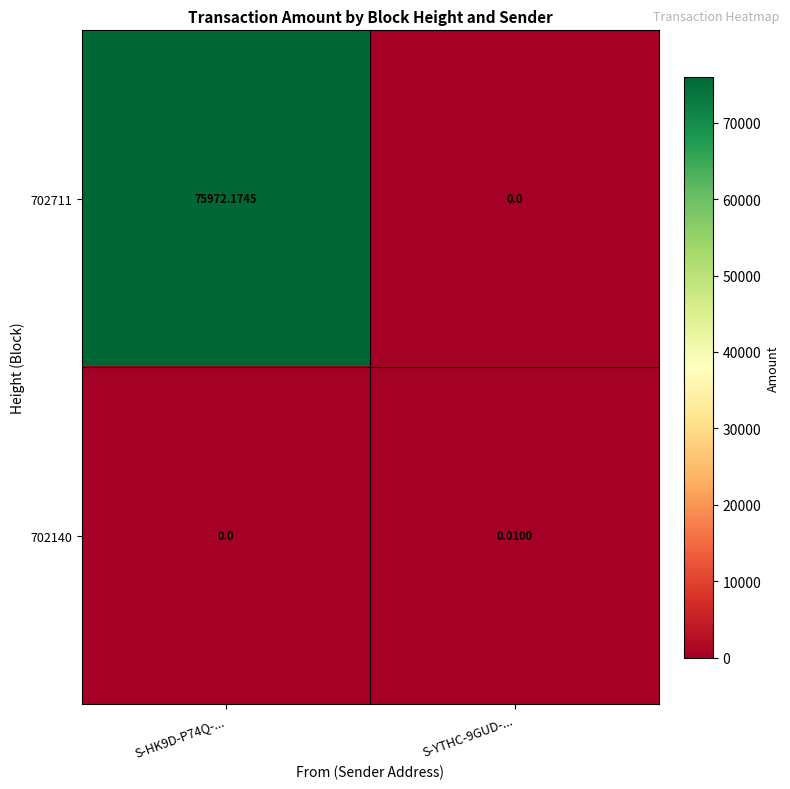

Is the value of 702711 at S-HK9D-P74Q-... greater than the value of 702140 at S-YTHC-9GUD-...?

Yes